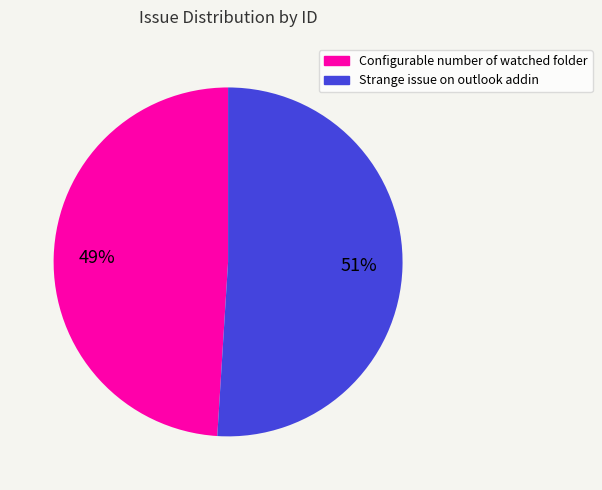

What is the ratio of the value at Configurable number of watched folder to the value at Strange issue on outlook addin?

1.0